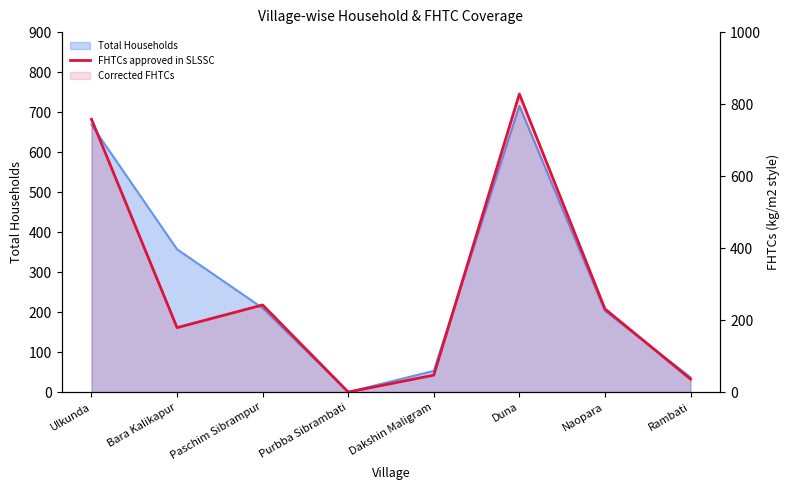

The value at Rambati is 47. True or false?

False